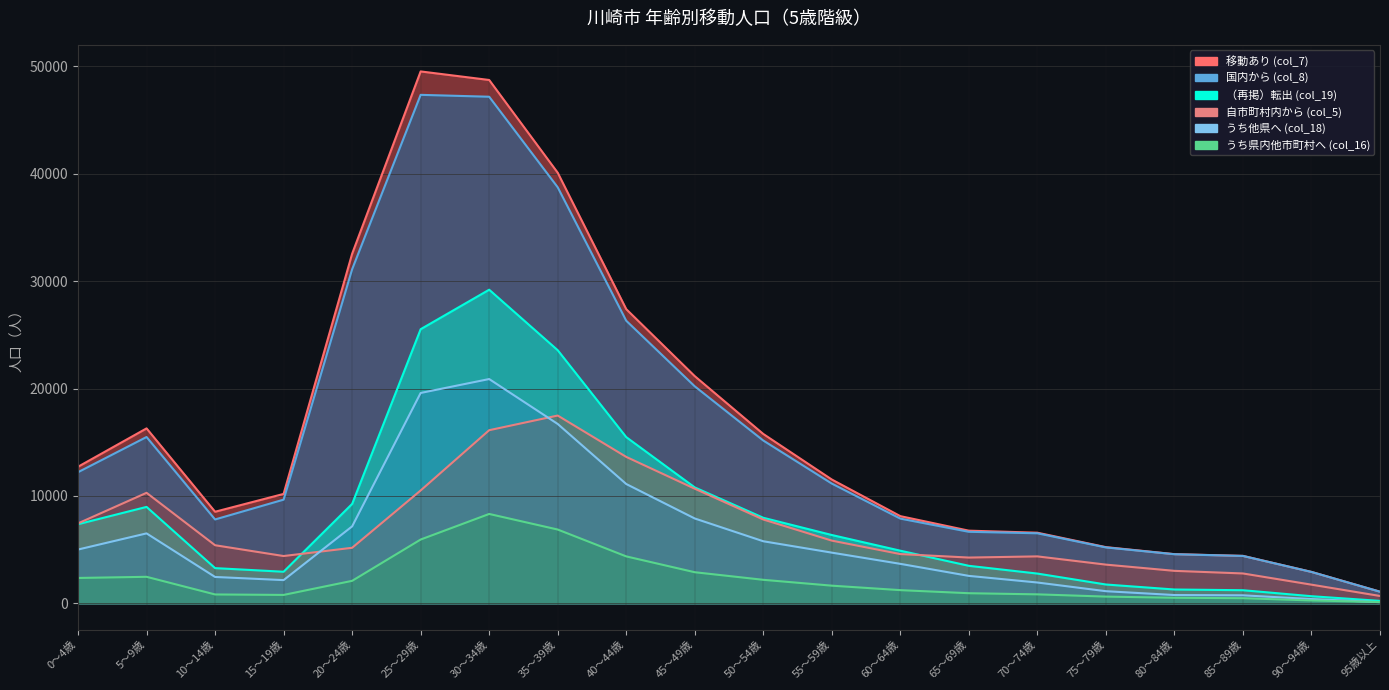

Is the value of うち県内他市町村へ (col_16) at 35～39歳 greater than the value of 自市町村内から (col_5) at 25～29歳?

No